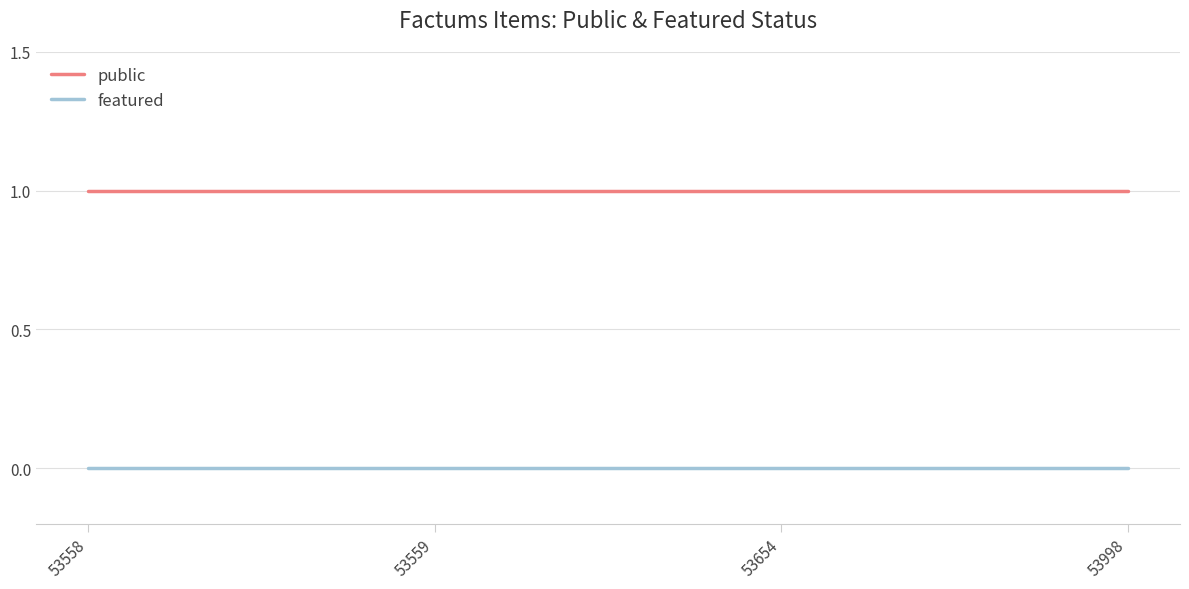

Reading left to right, what are all the values shown in this chart?

public: 53558=1	53559=1	53654=1	53998=1
featured: 53558=0	53559=0	53654=0	53998=0